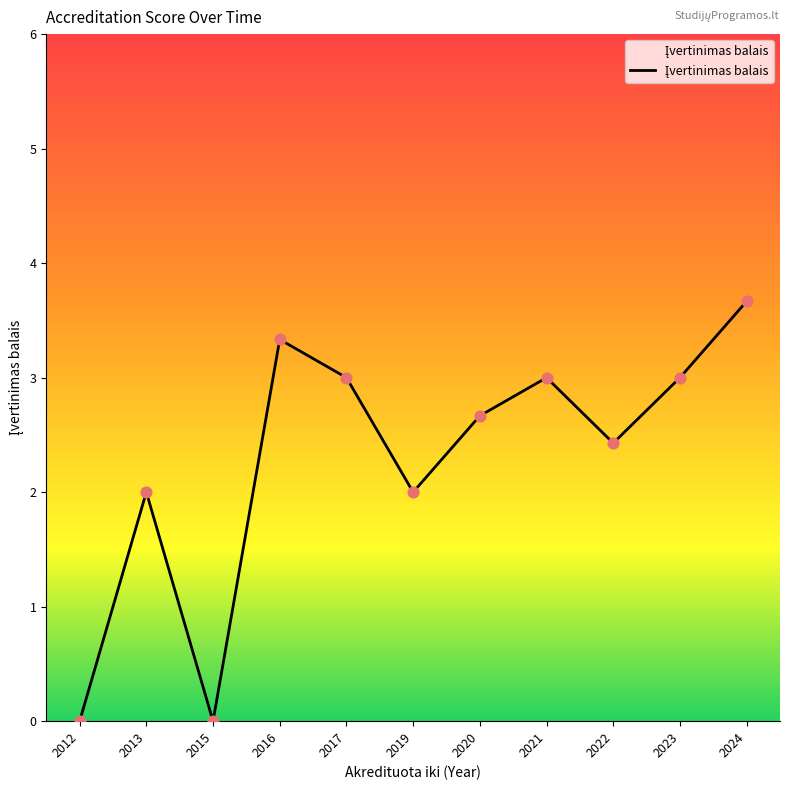

What is the change in value from 2013 to 2022?

+0.4